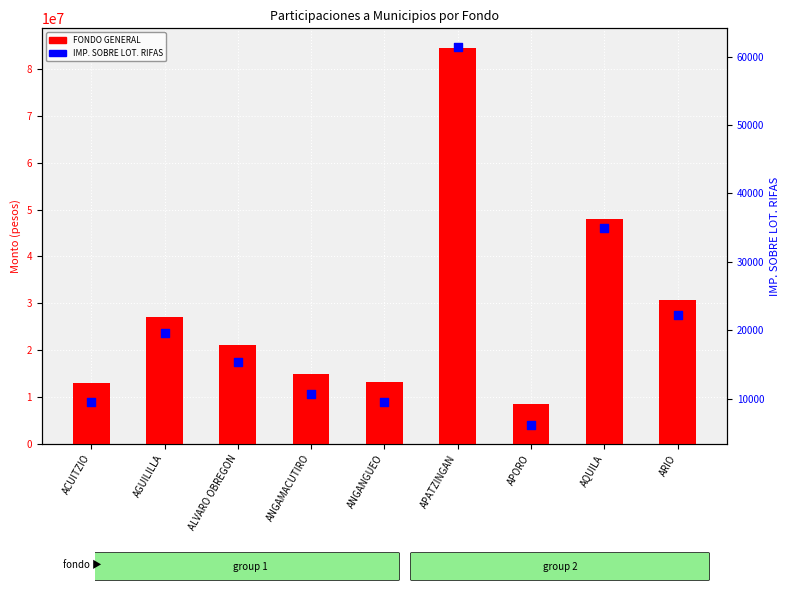

Which series contains the lowest Y value?

IMP. SOBRE LOT. RIFAS